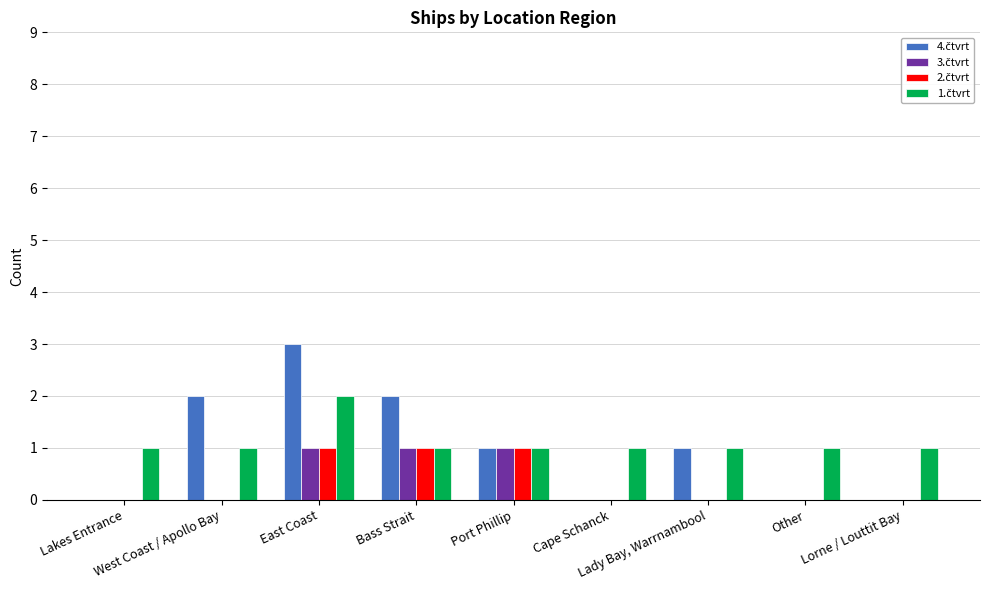

Does the chart contain stacked bars?

No